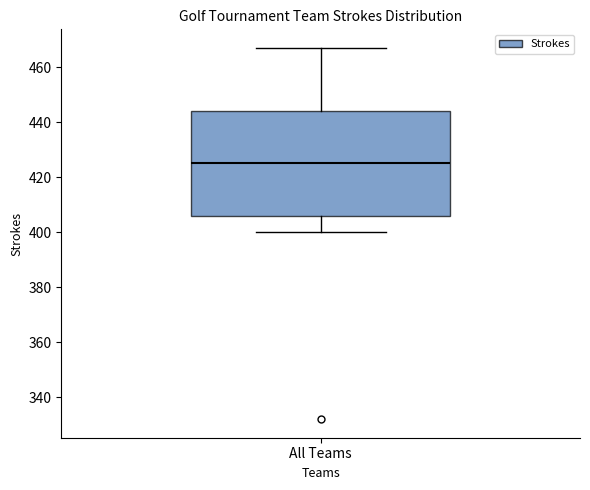

Transcribe this box plot: give where the median line is, the range the box spans, and where the two whiskers end, as read against the y-axis. The values are not printed on the chart, so give them approximately, as read against the axis.

median 426, box 406 to 444, whiskers 400 to 468